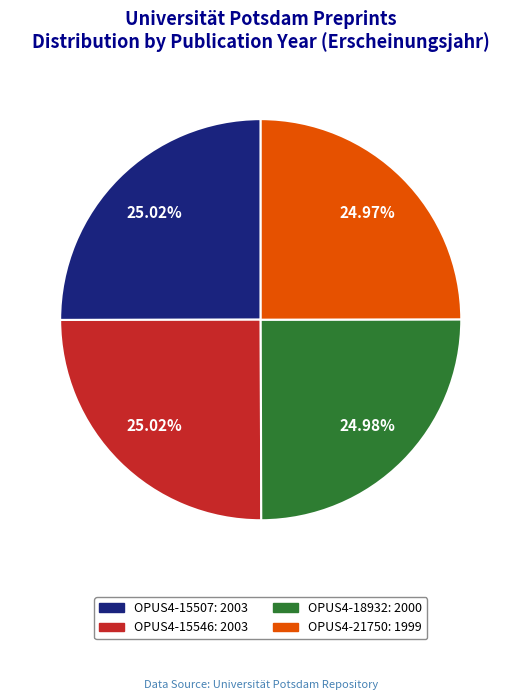

How many slices are in this pie chart?

4